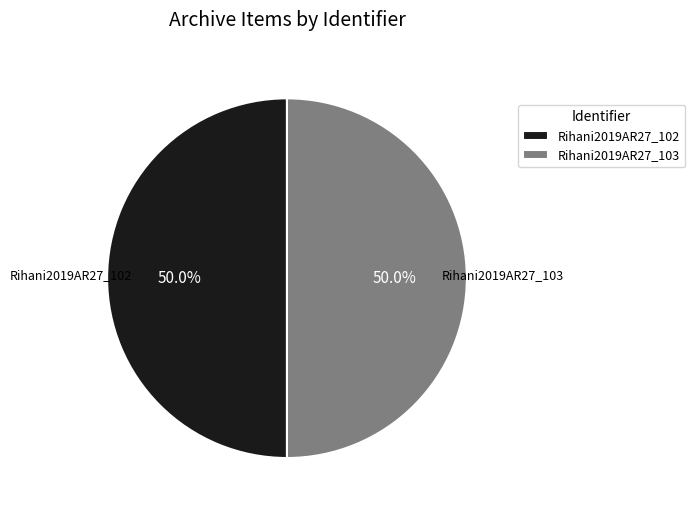

To the nearest percent, what portion does Rihani2019AR27_102 represent?

50%